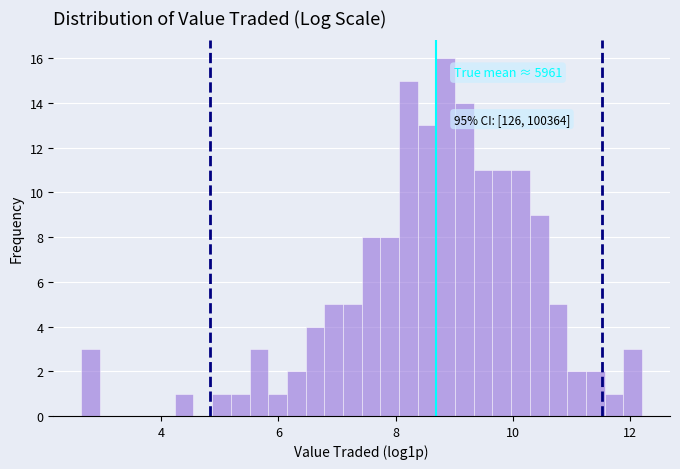

Read against the x-axis, roughly where is the centre of the tallest bar?

8.8